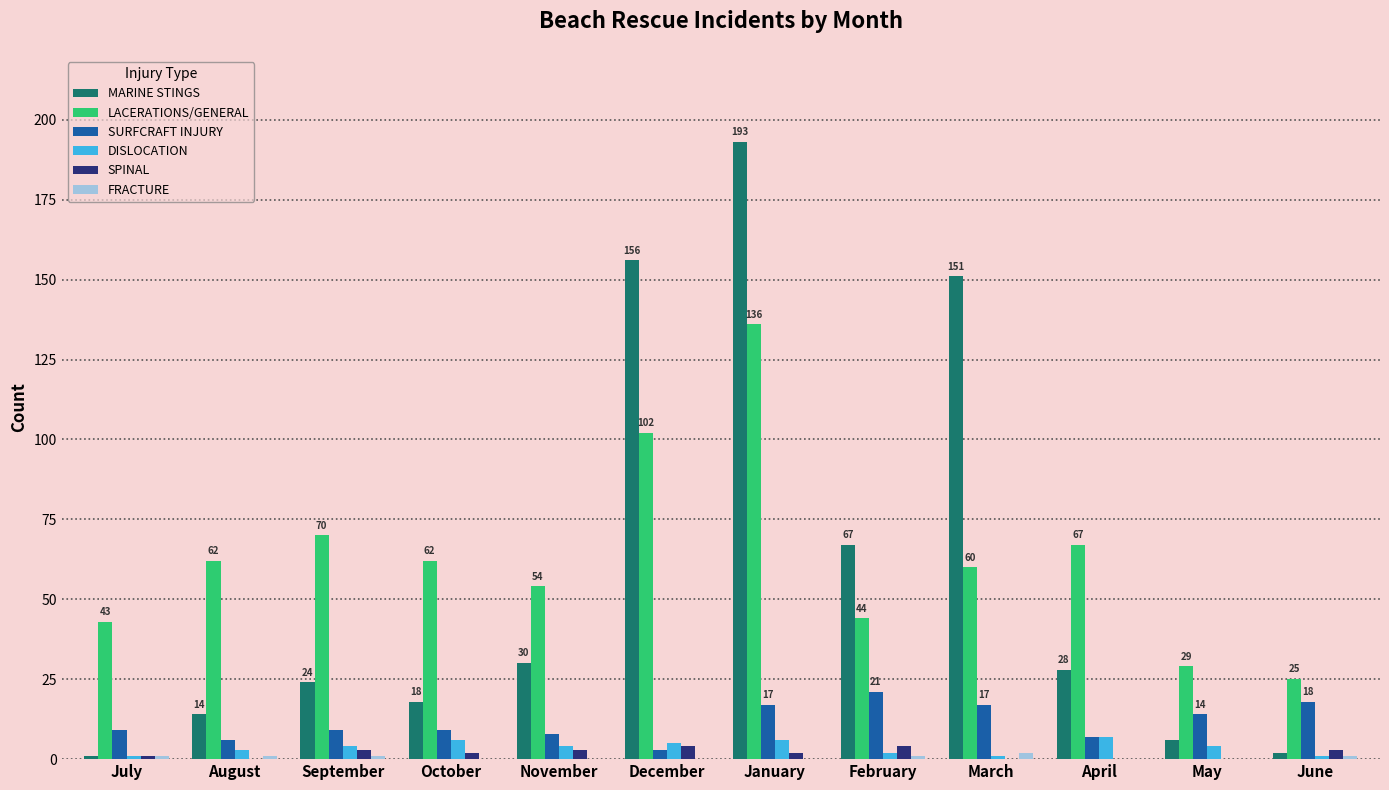

At which label is MARINE STINGS closest to 97?

February